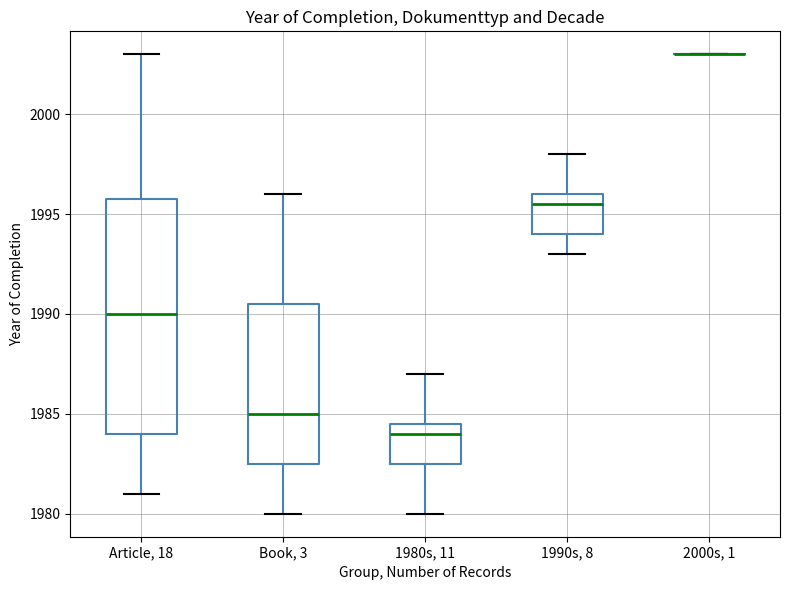

Reading left to right, transcribe this box plot: for each box, give where its median line is, the range the box spans, and where its two whiskers end, as read against the y-axis. The values are not printed on the chart, so give them approximately, as read against the axis.

Article, 18: median 1990.0, box 1984.0 to 1996.0, whiskers 1981.0 to 2003.0
Book, 3: median 1985.0, box 1982.5 to 1990.5, whiskers 1980.0 to 1996.0
1980s, 11: median 1984.0, box 1982.5 to 1984.5, whiskers 1980.0 to 1987.0
1990s, 8: median 1995.5, box 1994.0 to 1996.0, whiskers 1993.0 to 1998.0
2000s, 1: box collapsed to a line at 2003.0, whiskers 2003.0 to 2003.0